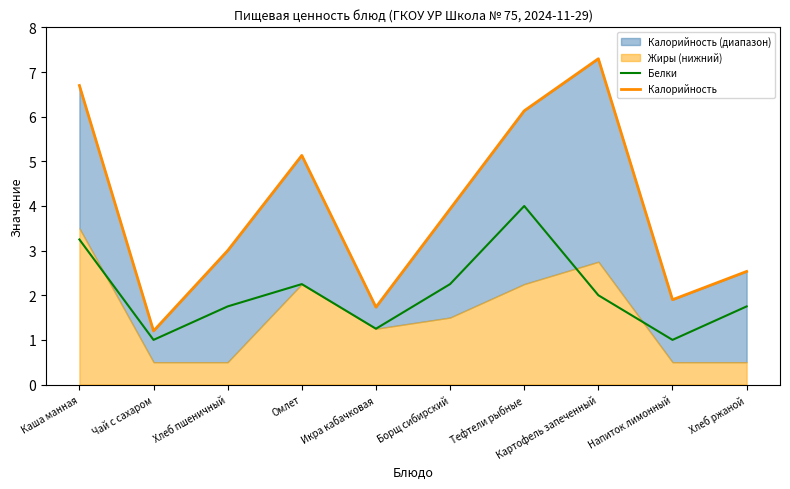

Which category has the highest value in the Белки series?

Тефтели рыбные